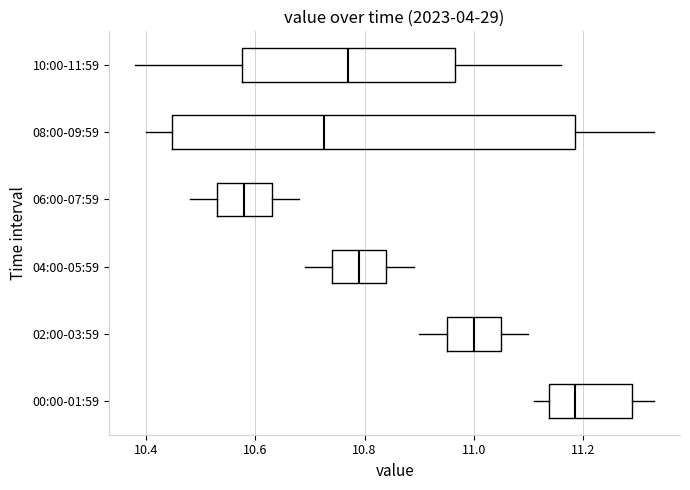

Where does the median line of the box for 10:00-11:59 sit on the x-axis? The values are not printed on the chart, so give them approximately, as read against the axis.

10.78